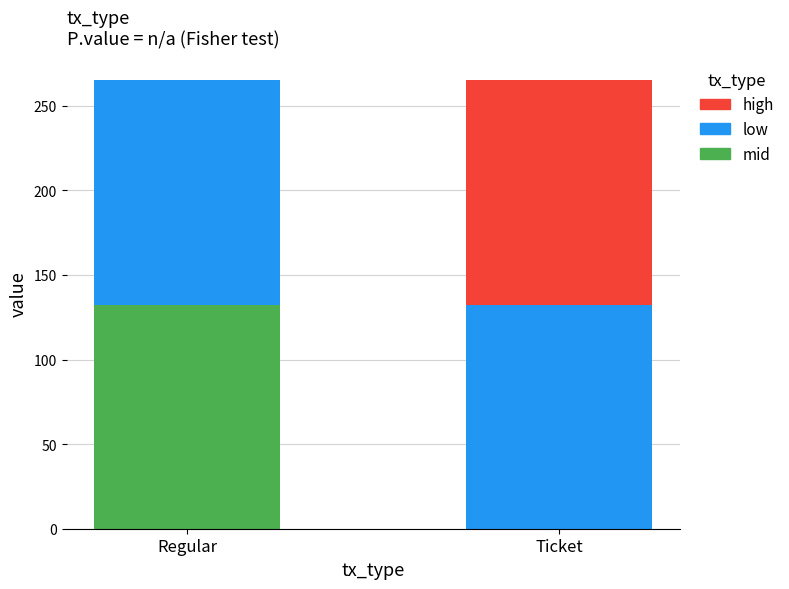

What is the average value of the mid series?

66.0